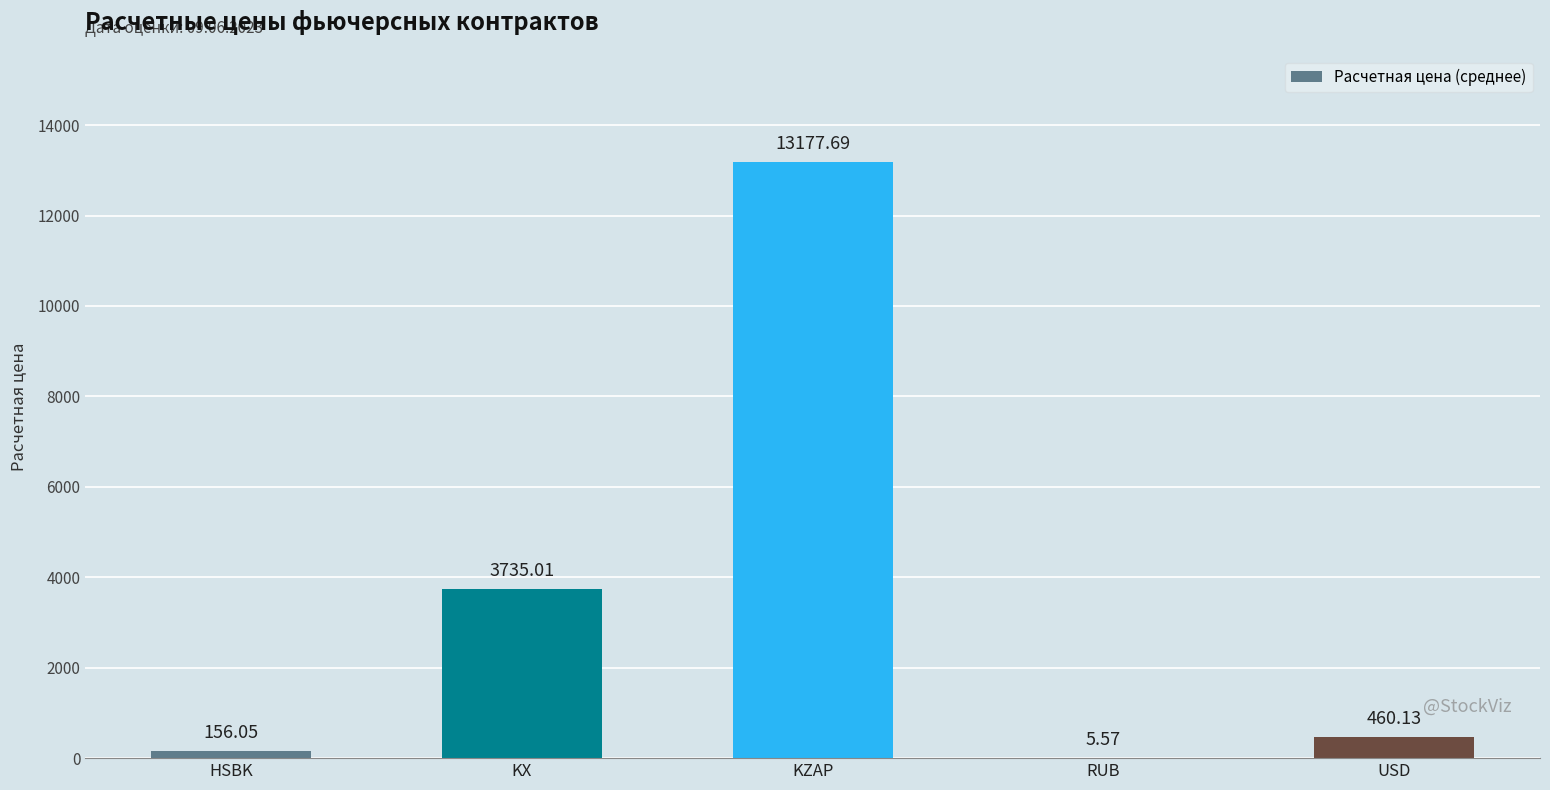

What is the change in value from KZAP to RUB?

-13172.1